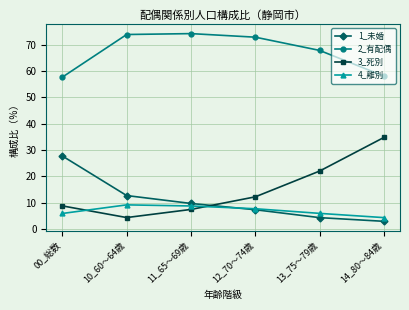

Reading left to right, extract all data points from this chart.

1_未婚: 27.7	12.7	9.7	7.3	4.3	2.9
2_有配偶: 57.7	73.9	74.2	72.9	67.8	58.1
3_死別: 8.7	4.3	7.4	12.2	22.0	34.8
4_離別: 5.9	9.1	8.7	7.7	5.9	4.3